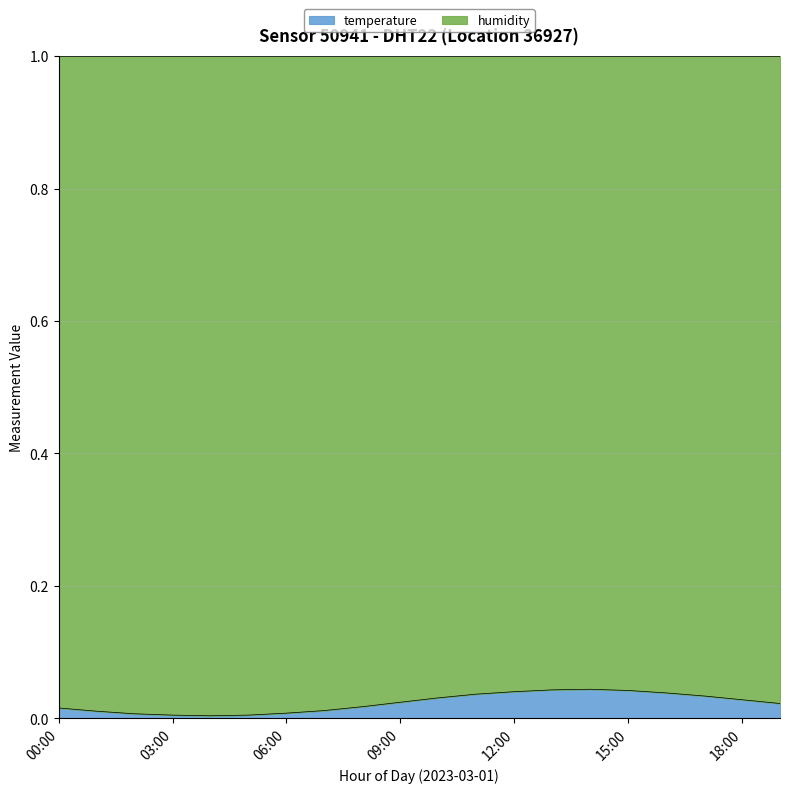

What is the label of the 12th point from the right?

08:00